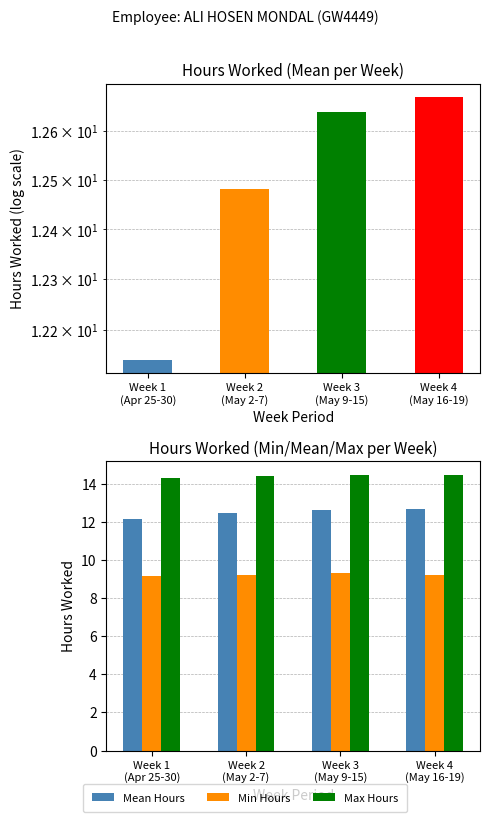

Rank the series by their maximum value, from lowest to highest.

Min Hours, Mean Hours, Max Hours